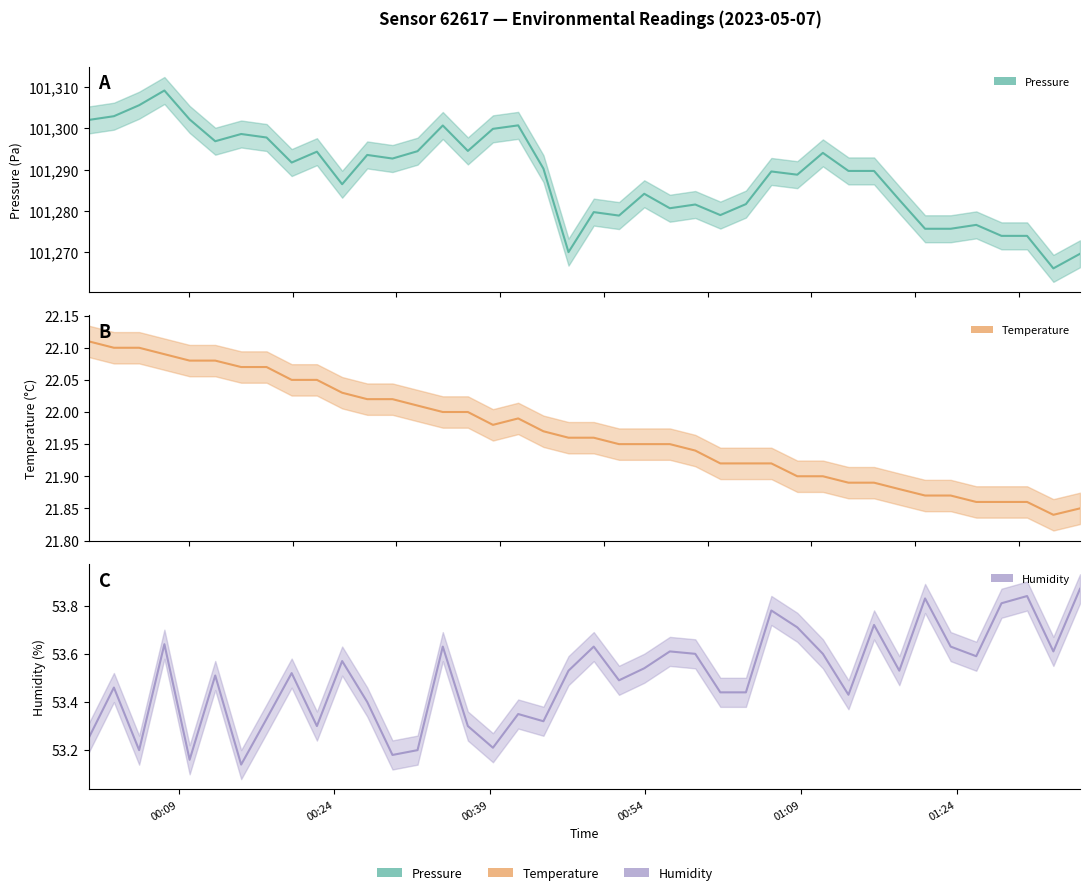

Rank the categories by pressure value from lowest to highest.

2023-05-07T01:33:19, 2023-05-07T01:35:53, 2023-05-07T00:46:35, 2023-05-07T01:28:19, 2023-05-07T01:30:47, 2023-05-07T01:20:57, 2023-05-07T01:23:25, 2023-05-07T01:25:53, 2023-05-07T00:51:27, 2023-05-07T01:01:13, 2023-05-07T00:49:01, 2023-05-07T00:56:21, 2023-05-07T00:58:48, 2023-05-07T01:03:41, 2023-05-07T01:18:28, 2023-05-07T00:53:53, 2023-05-07T00:24:46, 2023-05-07T01:08:38, 2023-05-07T01:06:08, 2023-05-07T01:13:34, 2023-05-07T01:16:02, 2023-05-07T00:44:10, 2023-05-07T00:19:54, 2023-05-07T00:29:37, 2023-05-07T00:27:11, 2023-05-07T01:11:06, 2023-05-07T00:22:20, 2023-05-07T00:32:02, 2023-05-07T00:36:53, 2023-05-07T00:12:32, 2023-05-07T00:17:29, 2023-05-07T00:15:02, 2023-05-07T00:39:18, 2023-05-07T00:34:28, 2023-05-07T00:41:44, 2023-05-07T00:00:20, 2023-05-07T00:10:04, 2023-05-07T00:02:46, 2023-05-07T00:05:12, 2023-05-07T00:07:38